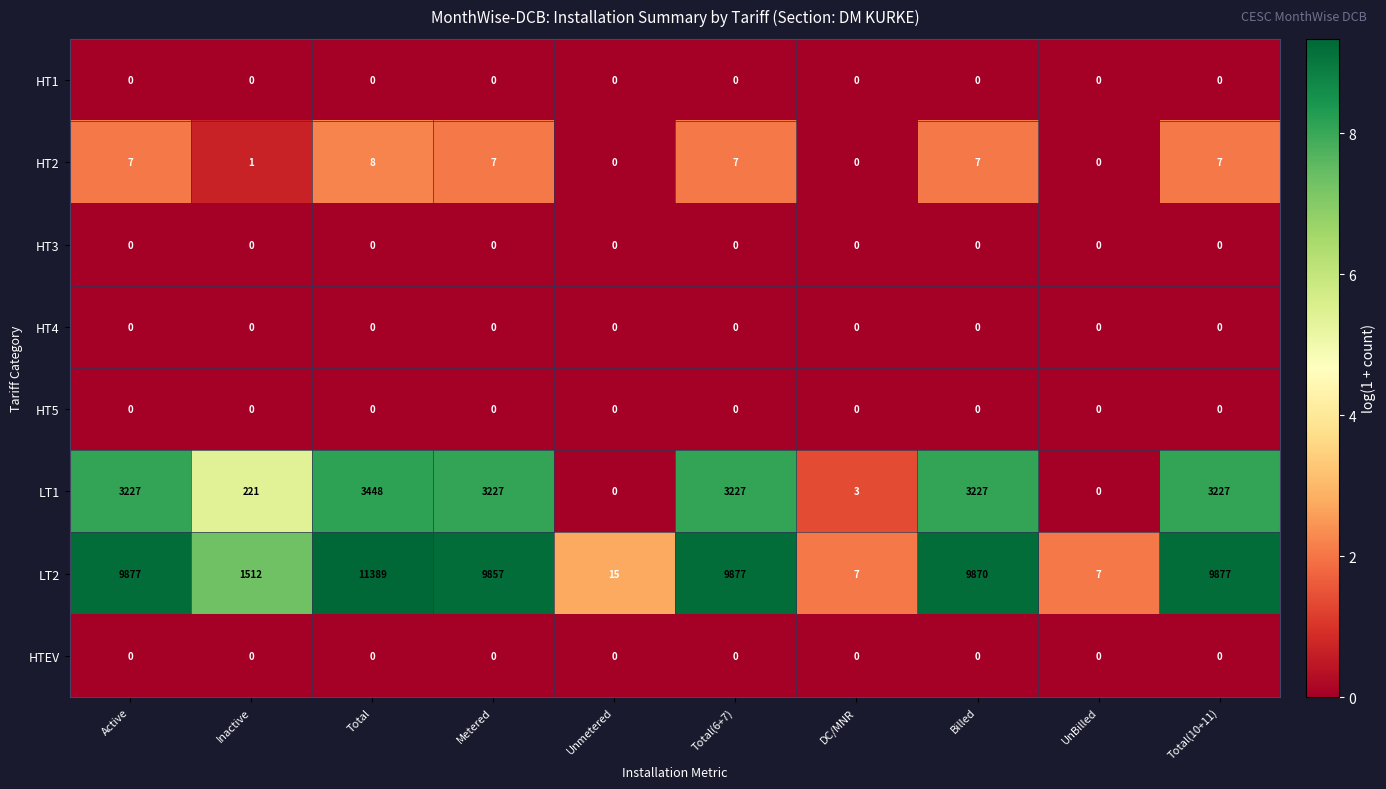

What value does the LT2 series have at Total(10+11)?

9877